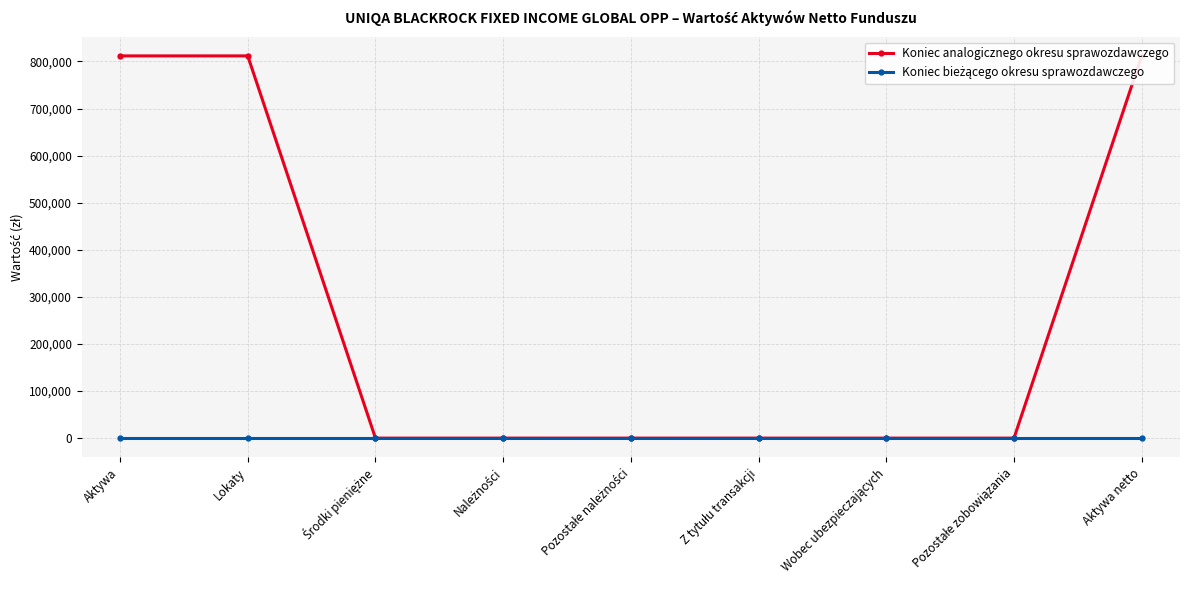

Is the value of Koniec analogicznego okresu sprawozdawczego at Z tytułu transakcji greater than the value of Koniec bieżącego okresu sprawozdawczego at Aktywa?

No